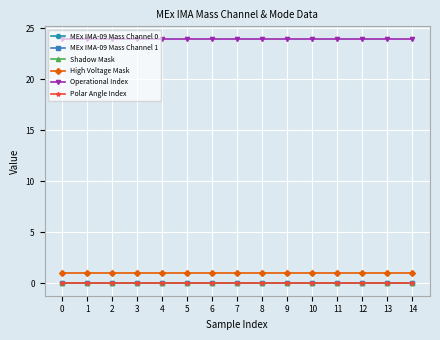

The value of Operational Index at 12 is 24. True or false?

True